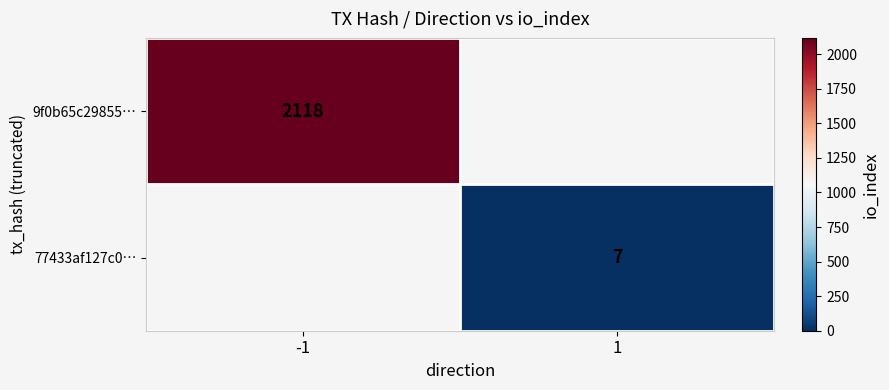

Is it true that 77433af127c0… equals 3 at 1?

False